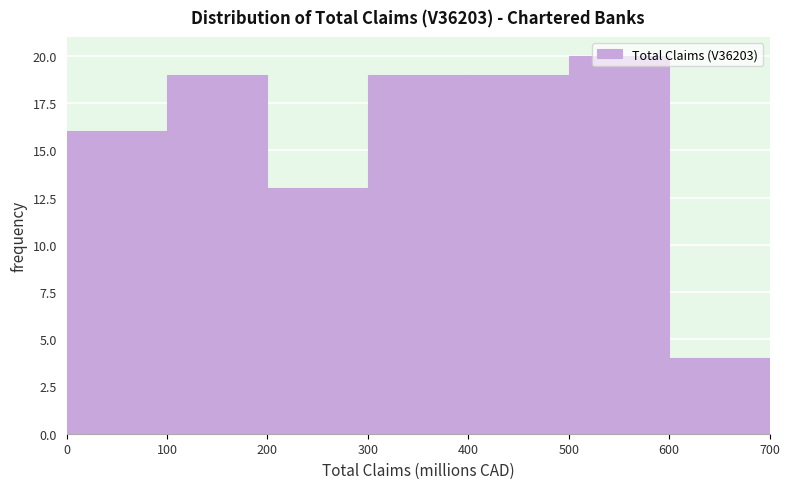

How tall is the bar that spans 600 to 700 on the x-axis? The values are not printed on the chart, so give them approximately, as read against the axis.

4